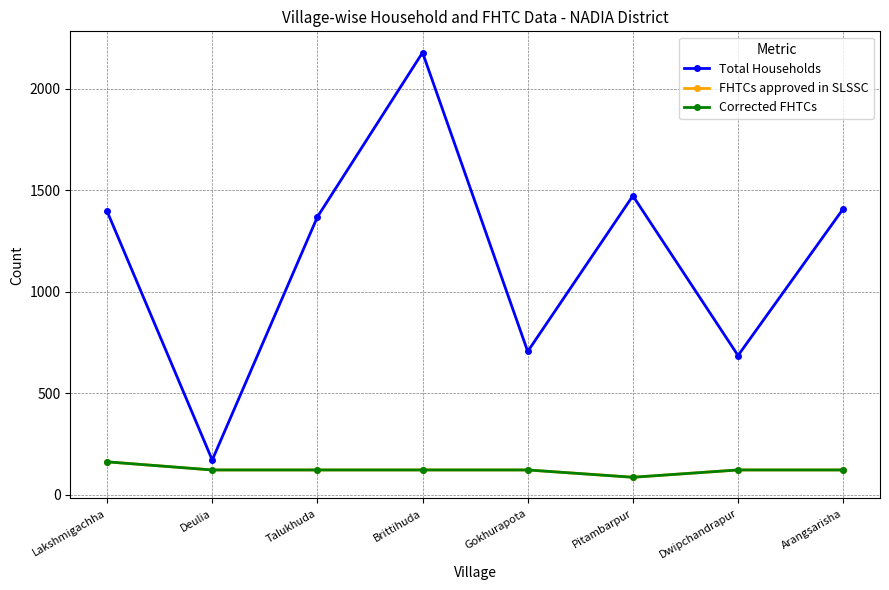

Which series has the largest total across all categories?

Total Households